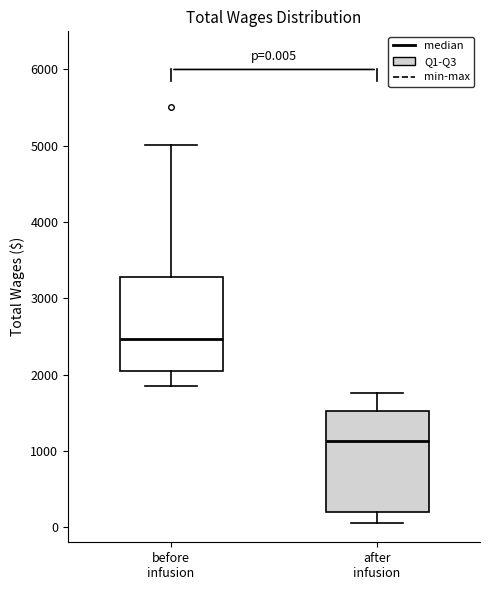

Which box has the lowest median line?

after infusion